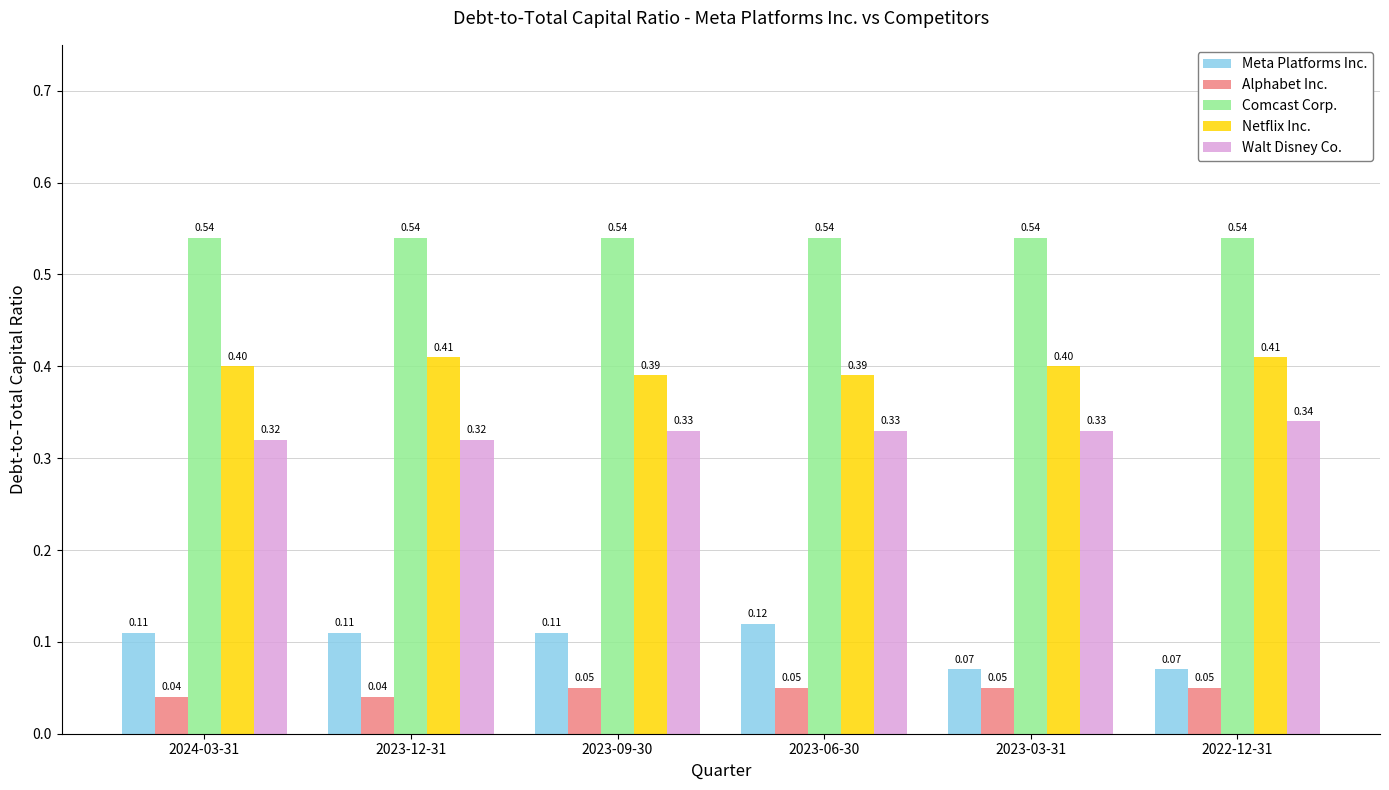

What are all the series names shown in the legend?

Meta Platforms Inc., Alphabet Inc., Comcast Corp., Netflix Inc., Walt Disney Co.